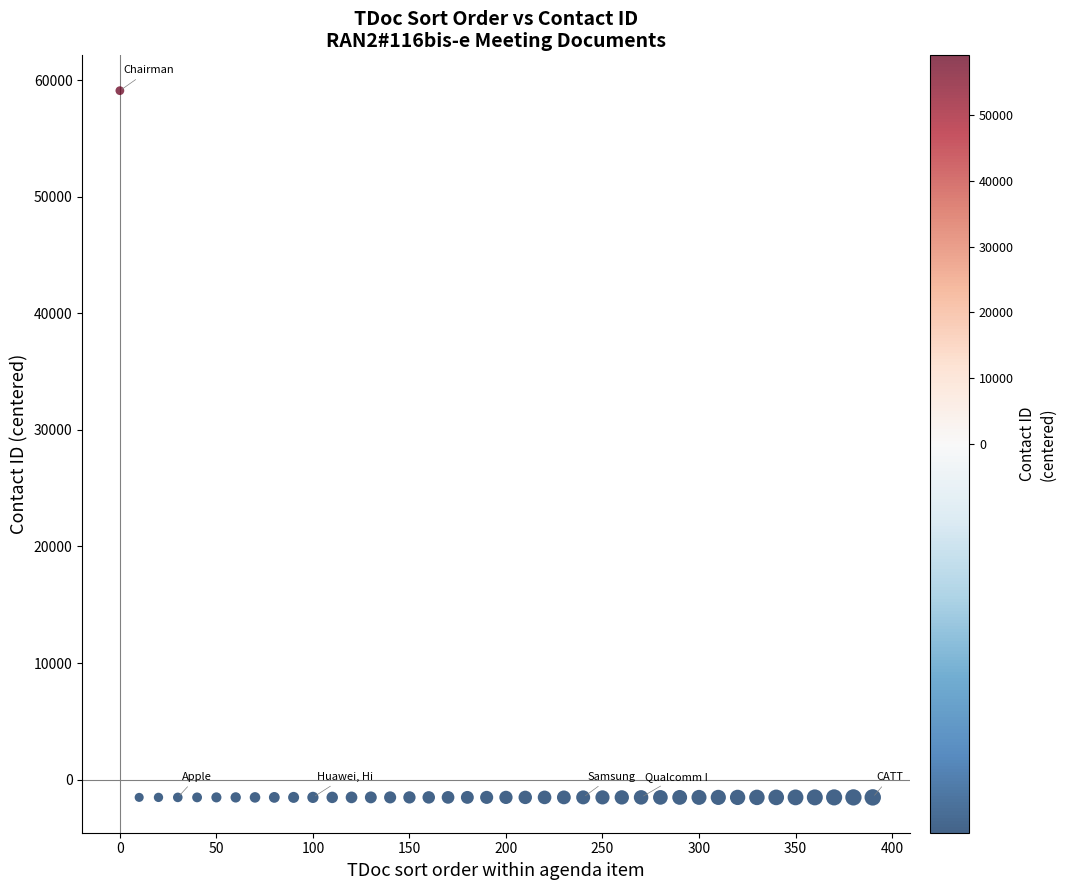

What is the range of Y values (max minus min)?

60605.0